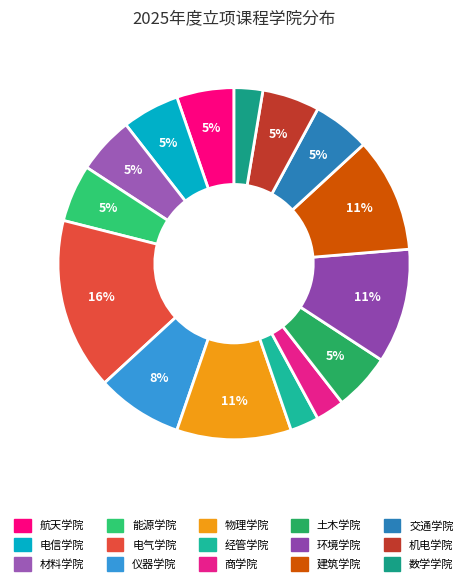

Which slice is the largest?

电气学院